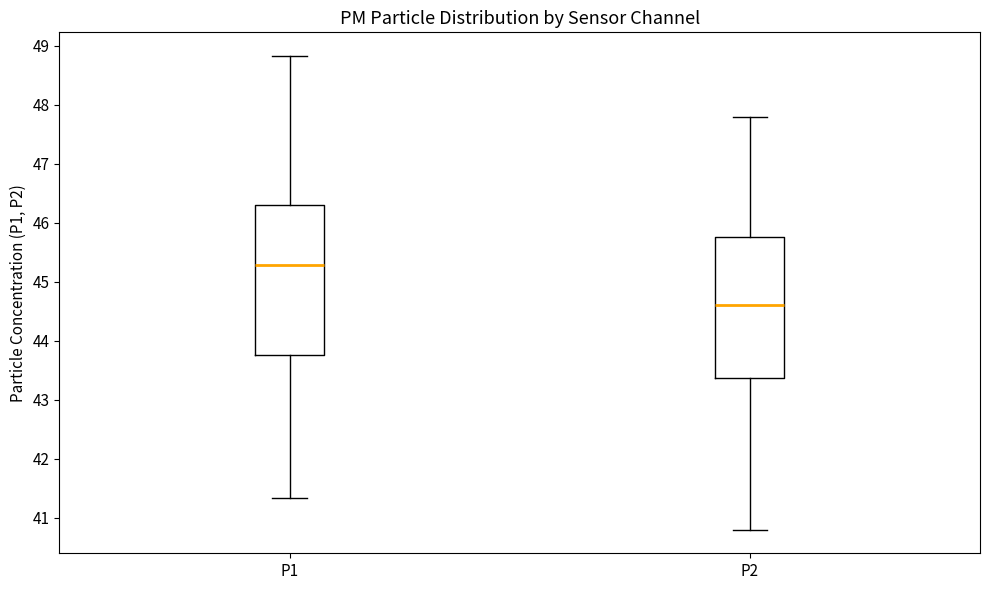

Which box's median line is the lowest?

P2